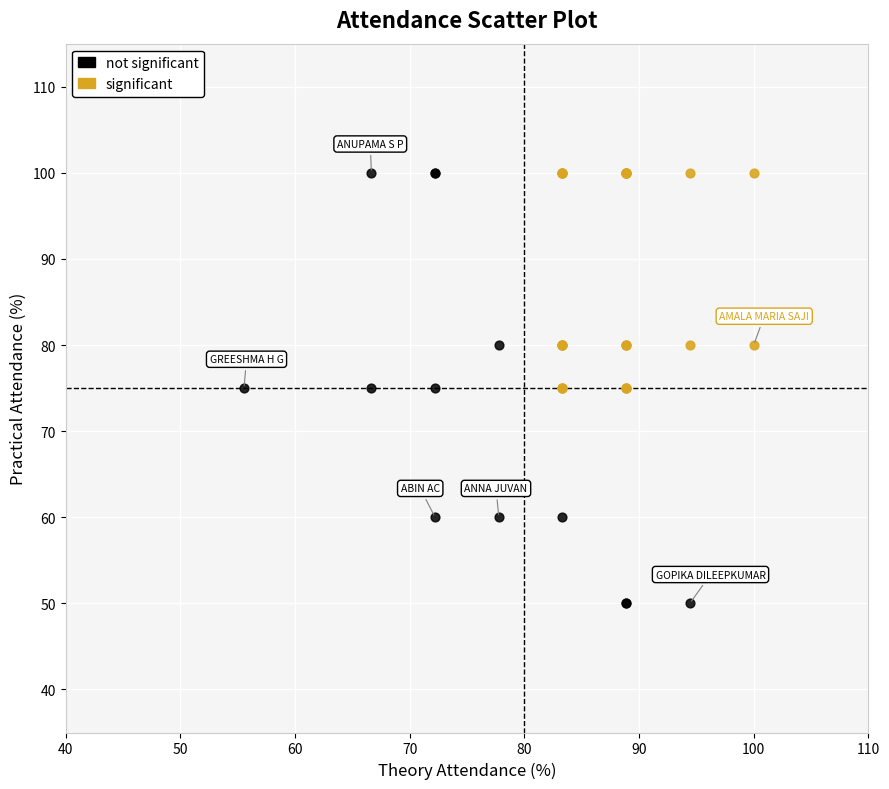

Which series reaches the minimum Y coordinate?

not significant